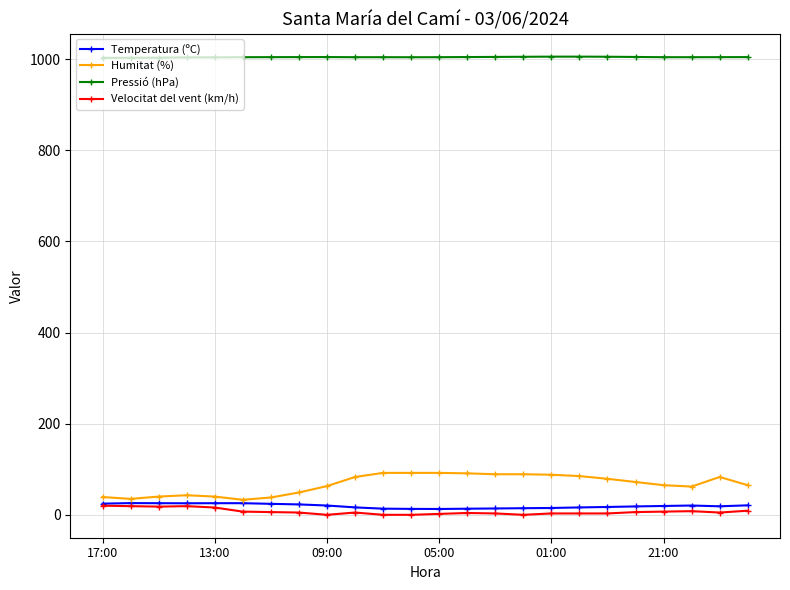

What is the maximum value for Humitat (%)?

92.0